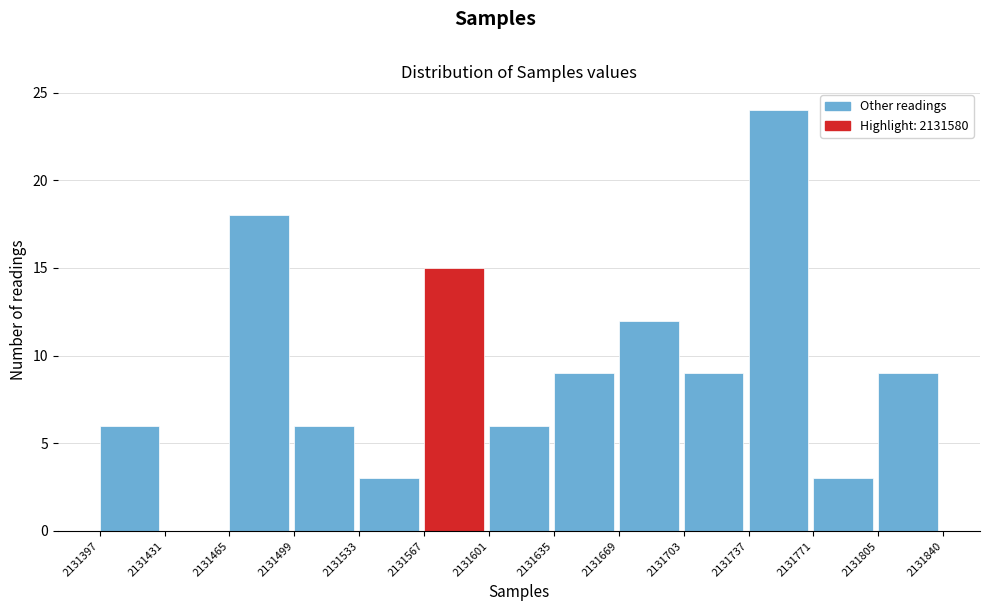

Reading left to right, list every bar in this chart as the range it spans on the x-axis followed by its height. The values are not printed on the chart, so give them approximately, as read against the axis.

2131397 to 2131431: 6
2131431 to 2131465: 0
2131465 to 2131499: 18
2131499 to 2131533: 6
2131533 to 2131567: 3
2131567 to 2131601: 15
2131601 to 2131635: 6
2131635 to 2131669: 9
2131669 to 2131703: 12
2131703 to 2131737: 9
2131737 to 2131771: 24
2131771 to 2131805: 3
2131805 to 2131840: 9